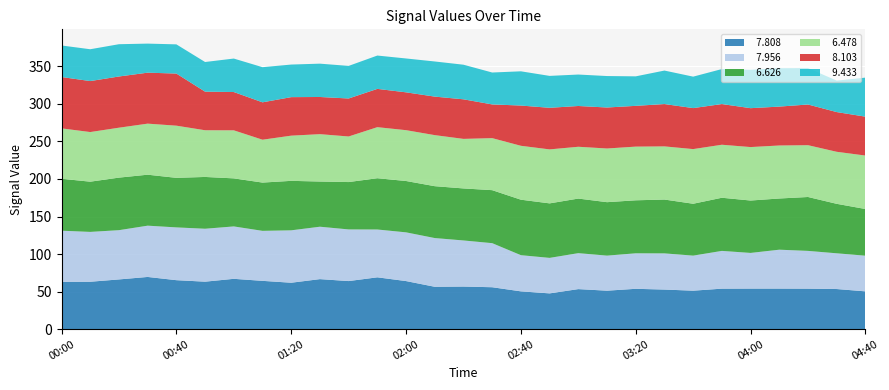

Reading left to right, list all the values displayed in this chart.

  7.808: 63.0	63.1	66.2	69.5	65.2	63.2	67.0	64.3	61.8	66.6	64.0	69.0	64.0	56.4	56.7	55.8	50.3	47.6	53.3	51.2	53.7	52.7	51.2	53.9	54.0	54.0	53.9	53.4	50.3
  7.956: 68.1	66.4	65.6	68.3	70.3	70.5	69.8	66.6	69.8	69.8	68.8	63.7	64.9	64.9	61.4	58.7	48.2	47.3	47.9	46.7	47.3	48.2	46.7	50.3	47.5	51.8	50.3	47.6	47.5
  6.626: 69.2	66.9	70.0	67.9	66.0	69.0	64.0	64.3	65.9	60.2	63.1	68.3	68.4	69.1	69.3	70.6	73.9	72.6	72.7	71.2	70.6	71.7	69.1	70.8	69.8	68.2	71.8	65.9	62.2
  6.478: 67.1	66.1	66.5	68.0	69.5	62.2	64.0	57.1	60.2	63.1	60.7	68.0	67.7	68.0	66.0	69.3	71.8	71.9	69.0	71.5	71.5	70.8	72.8	70.6	71.2	70.6	69.0	69.3	71.2
  8.103: 68.4	67.9	68.2	67.9	69.4	51.4	51.0	49.8	51.3	49.5	50.6	51.0	50.4	51.3	52.7	44.9	53.6	55.4	54.3	54.6	54.3	56.4	54.6	54.2	51.8	51.8	54.2	52.9	51.8
  9.433: 42.0	42.4	43.0	38.7	38.9	39.5	44.6	46.8	43.4	44.4	43.4	44.4	45.1	46.8	46.1	42.5	45.6	42.5	41.9	41.9	39.3	44.6	41.9	46.6	51.1	51.1	48.5	41.9	52.0